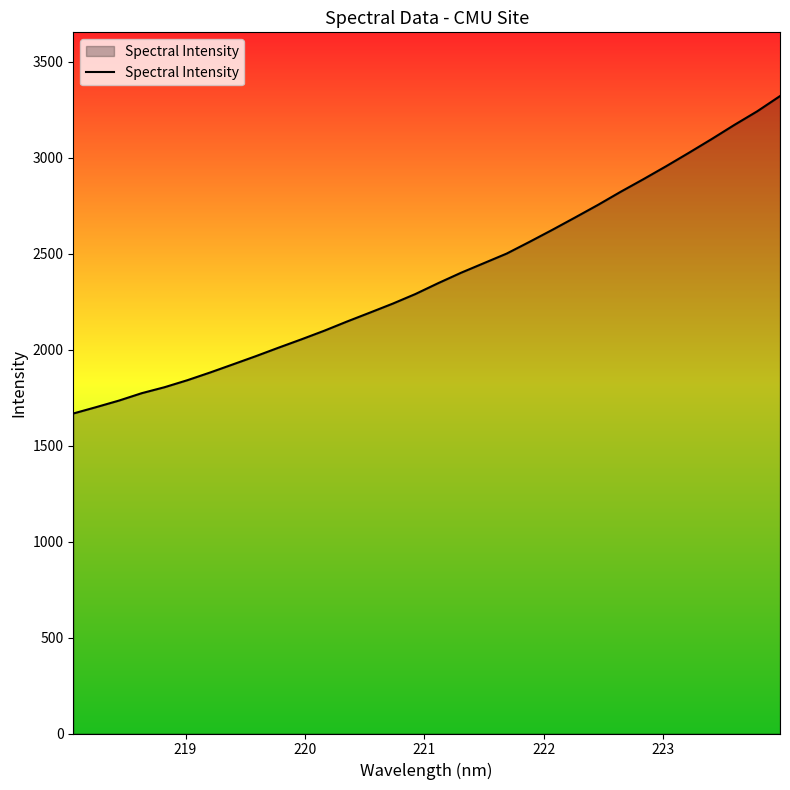

What is the minimum value shown in the chart?

1667.1